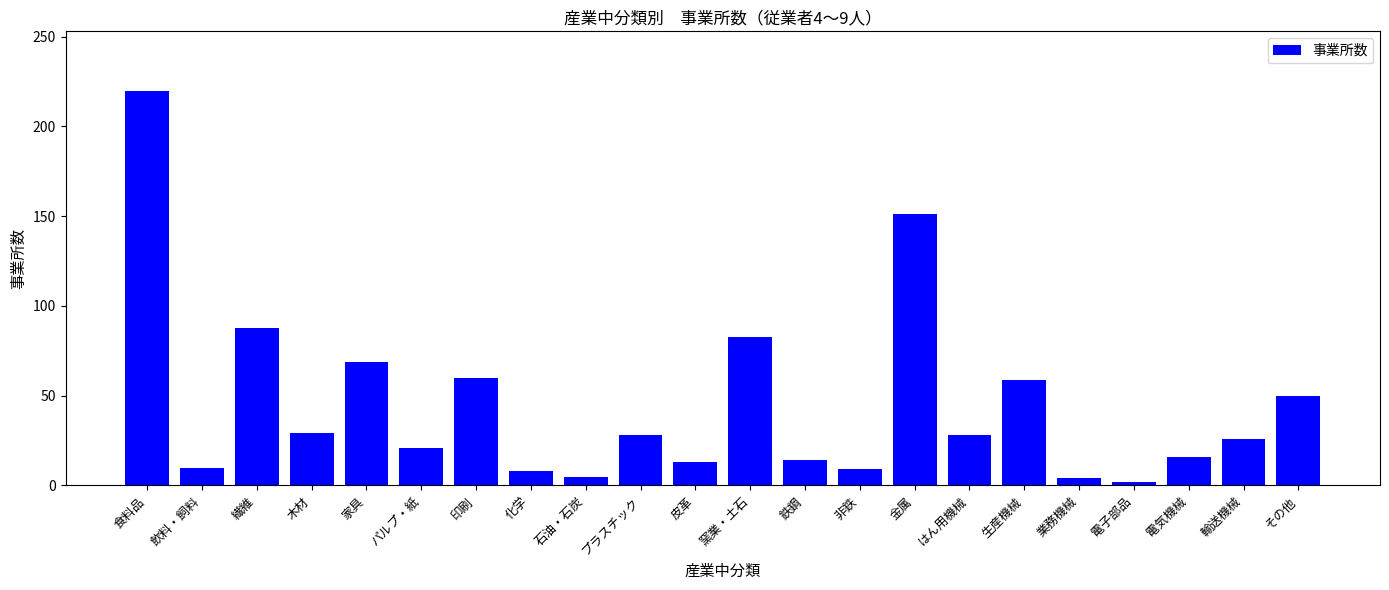

What is the greatest value displayed?

220